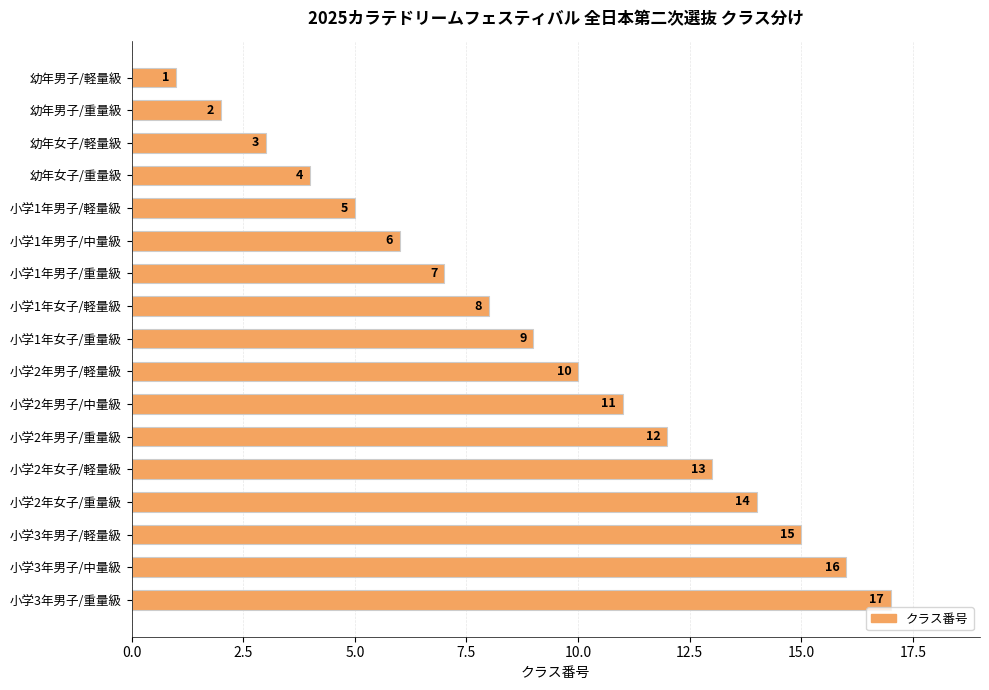

Which category has the highest value across all series?

小学3年男子/重量級